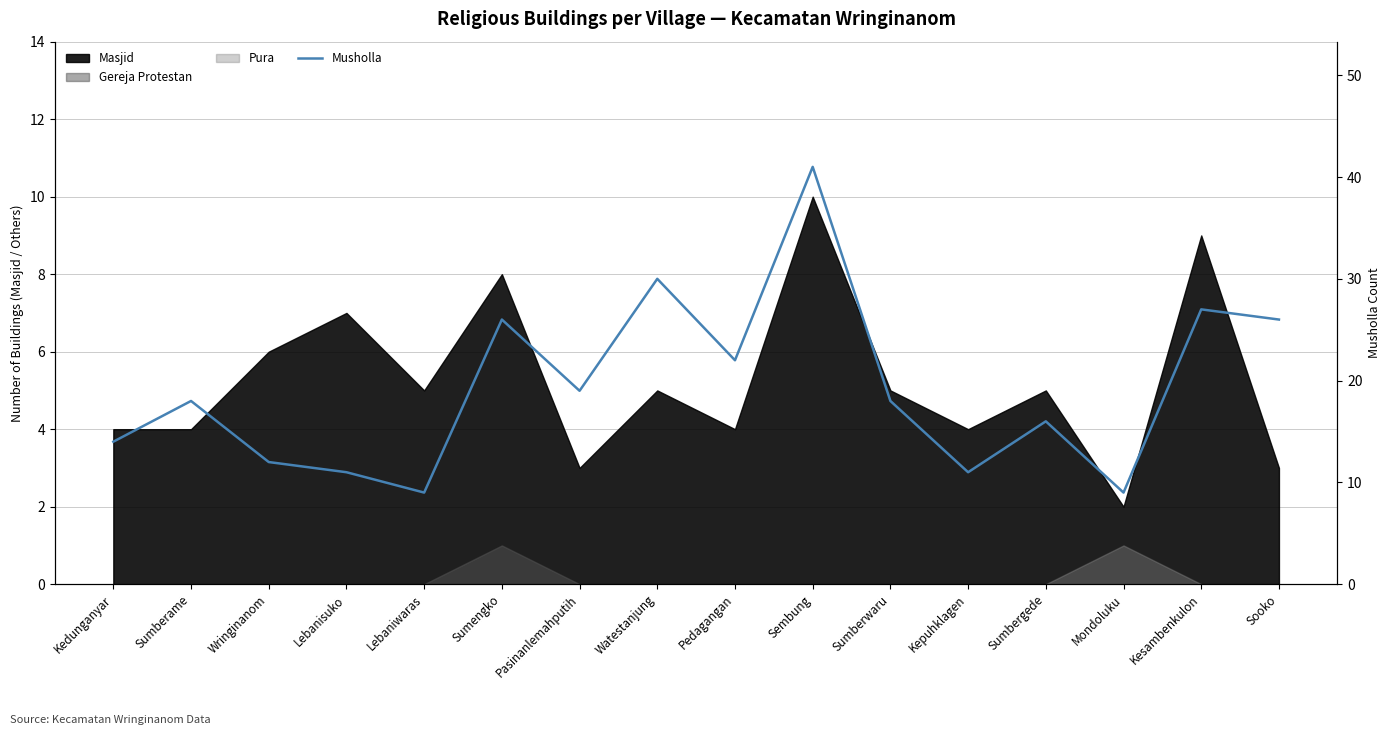

Reading left to right, extract all data points from this chart.

14	18	12	11	9	26	19	30	22	41	18	11	16	9	27	26